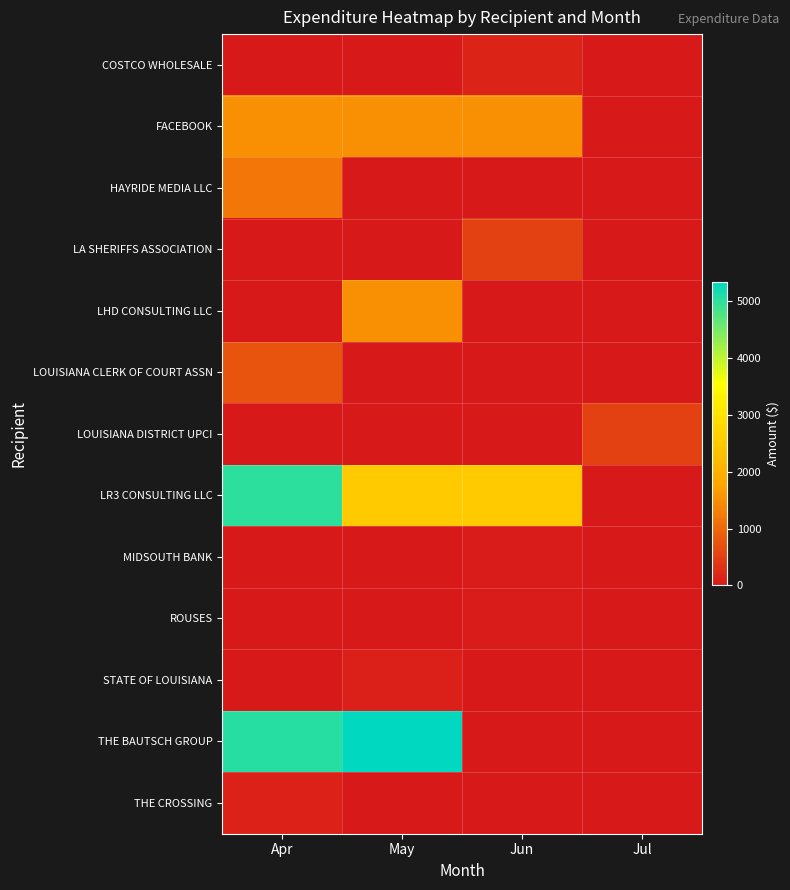

At Jul, list the series in order from smallest to largest.

COSTCO WHOLESALE, FACEBOOK, HAYRIDE MEDIA LLC, LA SHERIFFS ASSOCIATION, LHD CONSULTING LLC, LOUISIANA CLERK OF COURT ASSN, LR3 CONSULTING LLC, MIDSOUTH BANK, ROUSES, STATE OF LOUISIANA, THE BAUTSCH GROUP, THE CROSSING, LOUISIANA DISTRICT UPCI